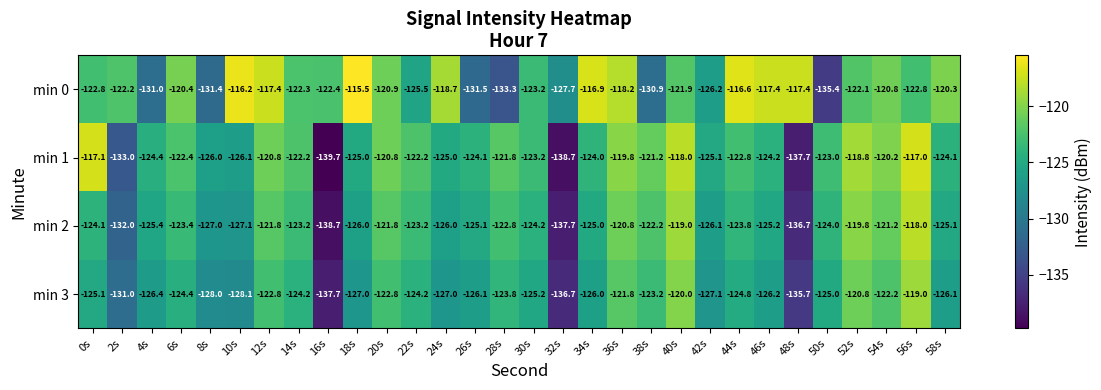

What is the approximate value of min 3 at 26s?

-126.1